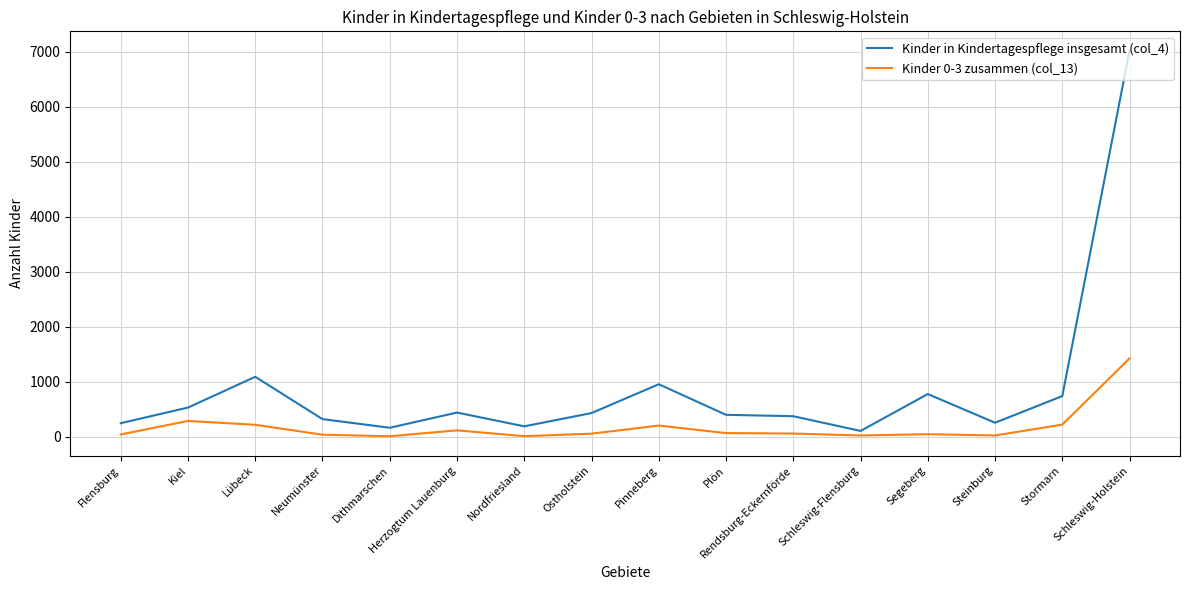

Where is Kinder in Kindertagespflege insgesamt (col_4) nearest to the value 3563?

Lübeck